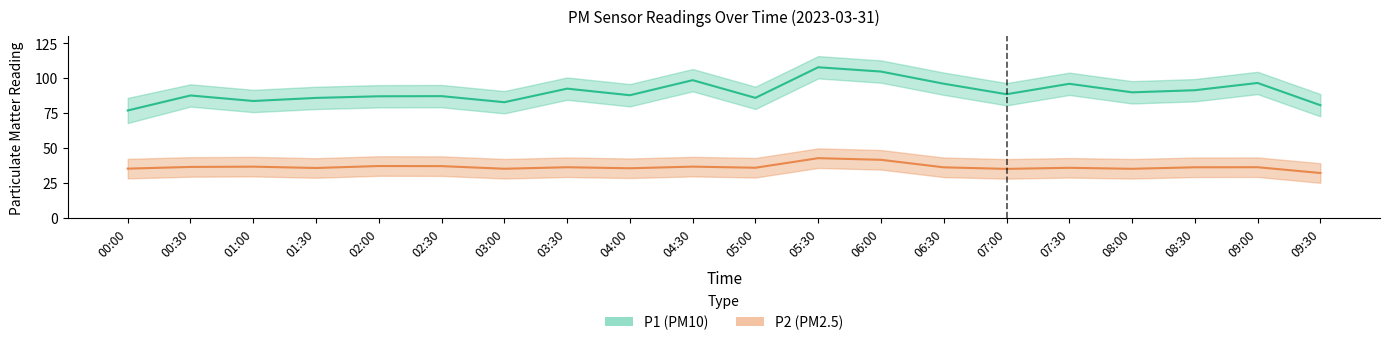

What is the difference between the P1 (PM10) values at 09:00 and 03:00?

13.8